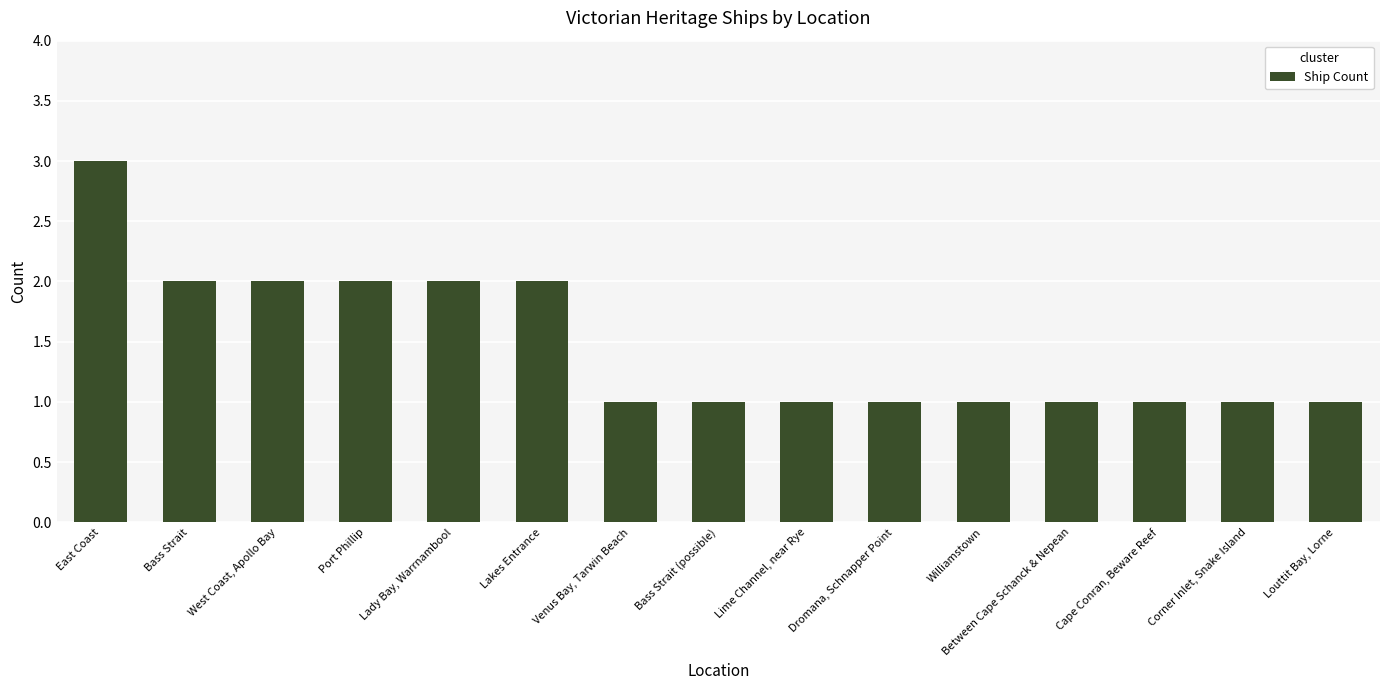

At which category does the chart reach its peak across all series?

East Coast